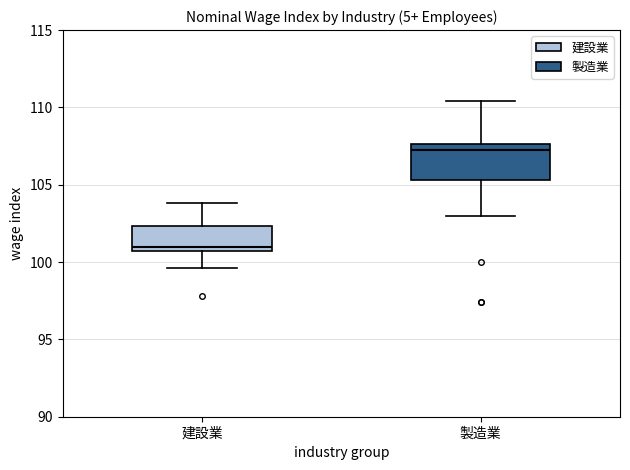

Reading left to right, read every box against the y-axis: the position of its median line, the range the box covers, and the ends of its whiskers. The values are not printed on the chart, so give them approximately, as read against the axis.

建設業: median 101.0, box 100.5 to 102.5, whiskers 99.5 to 104.0
製造業: median 107.5 (just below the box's upper edge), box 105.5 to 107.5, whiskers 103.0 to 110.5